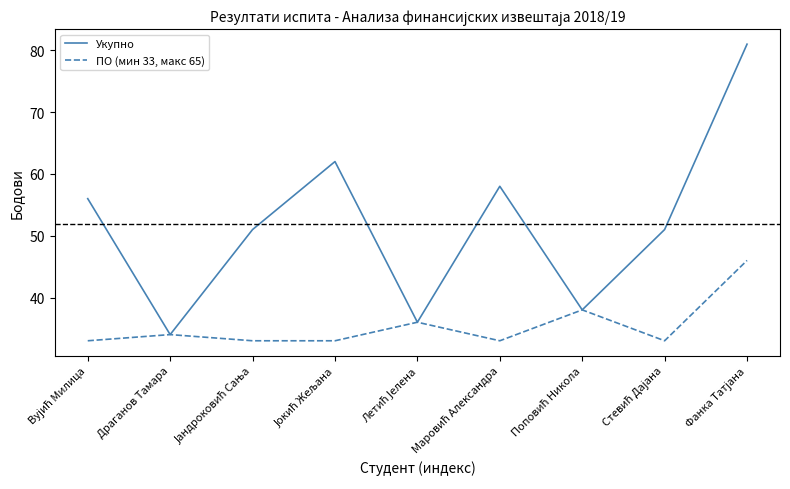

Which series has the widest spread of values?

Укупно